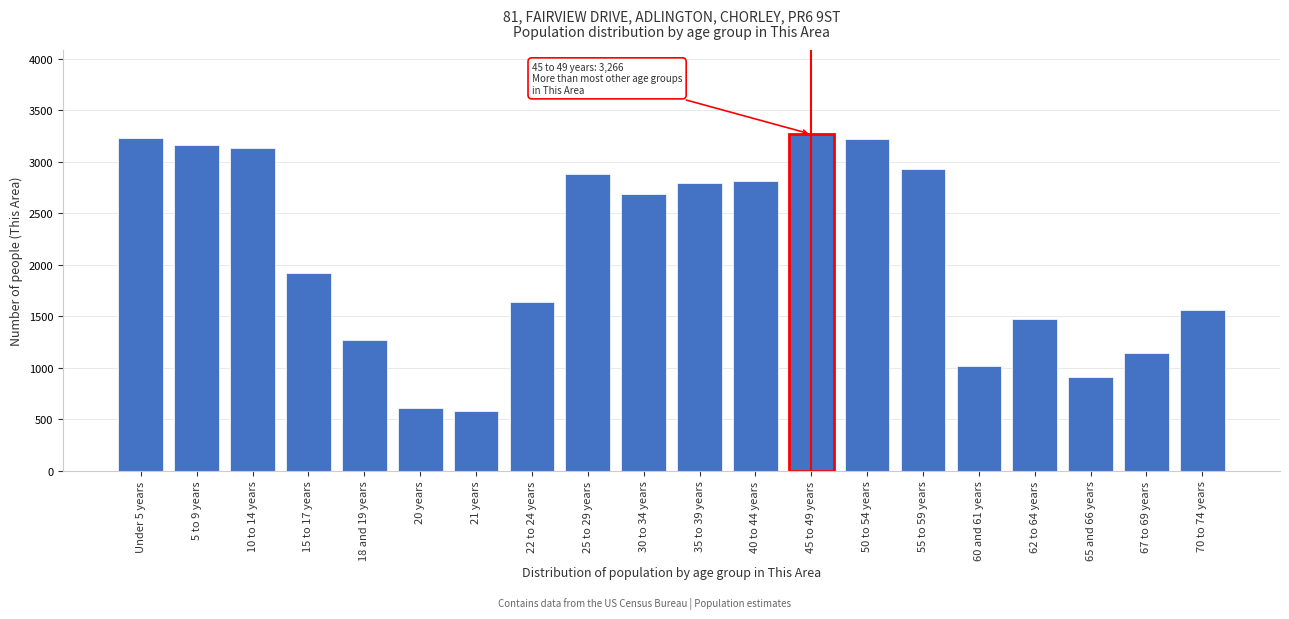

What is the sum of the values at 65 and 66 years and 18 and 19 years?

2182